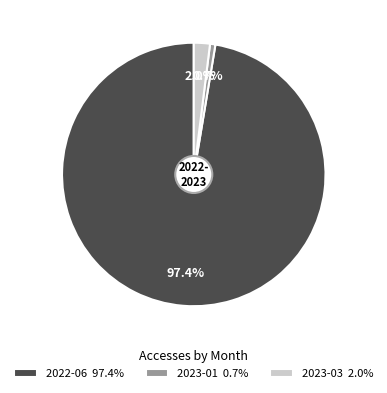

To the nearest percent, what is the average slice percentage?

33%